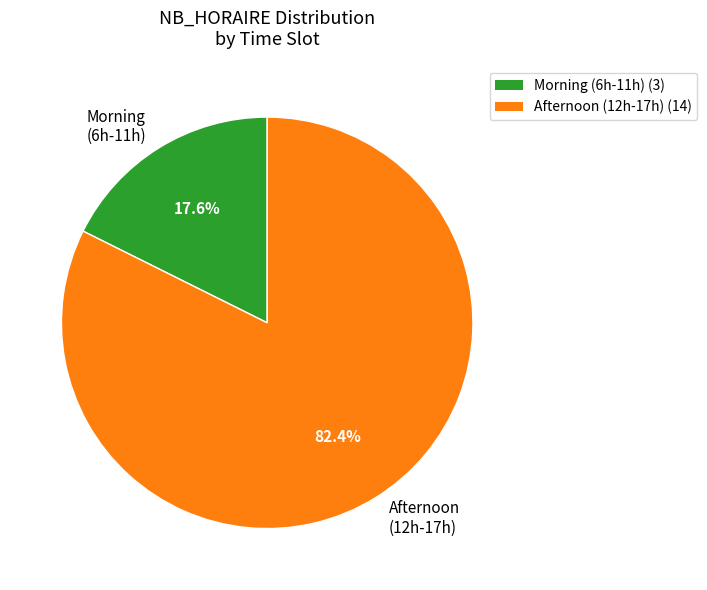

Rank the categories by value from lowest to highest.

Morning (6h-11h), Afternoon (12h-17h)